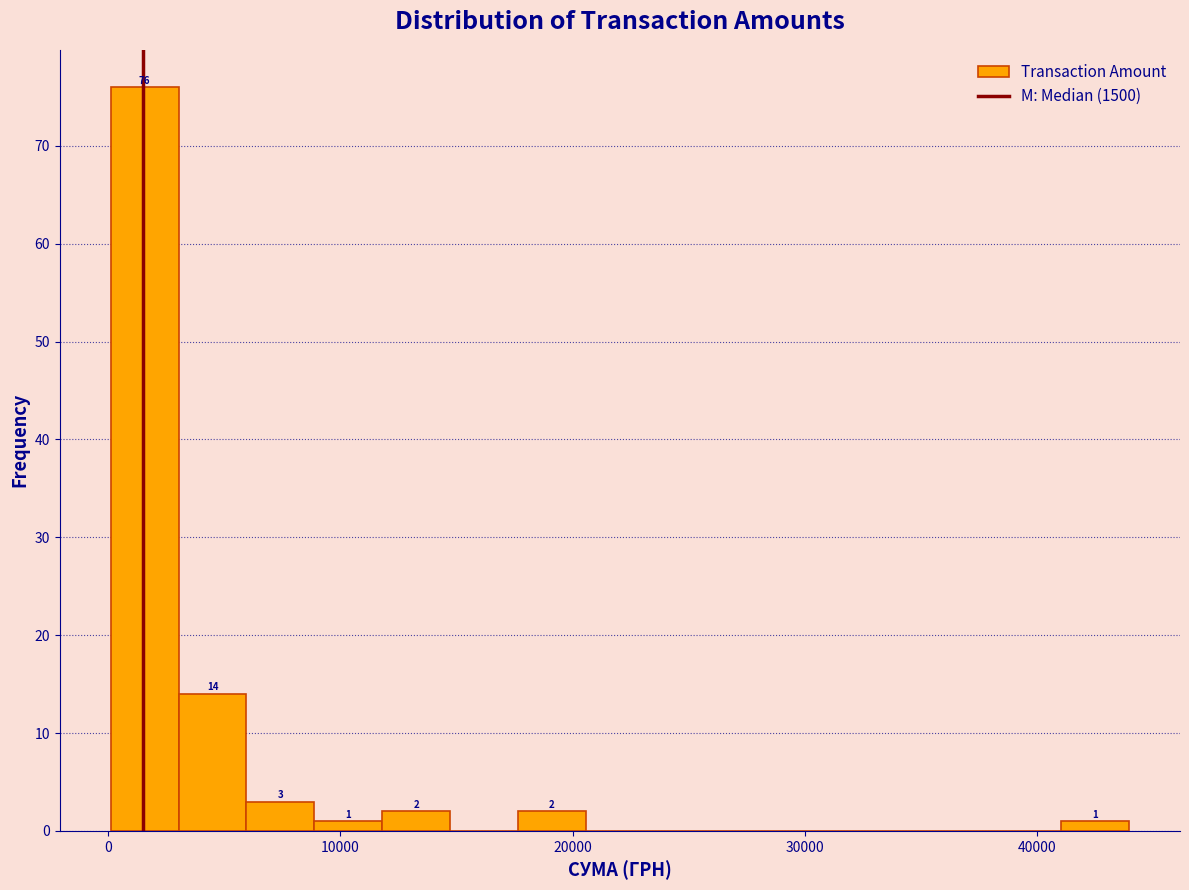

Read against the x-axis, roughly where is the centre of the tallest bar?

2000